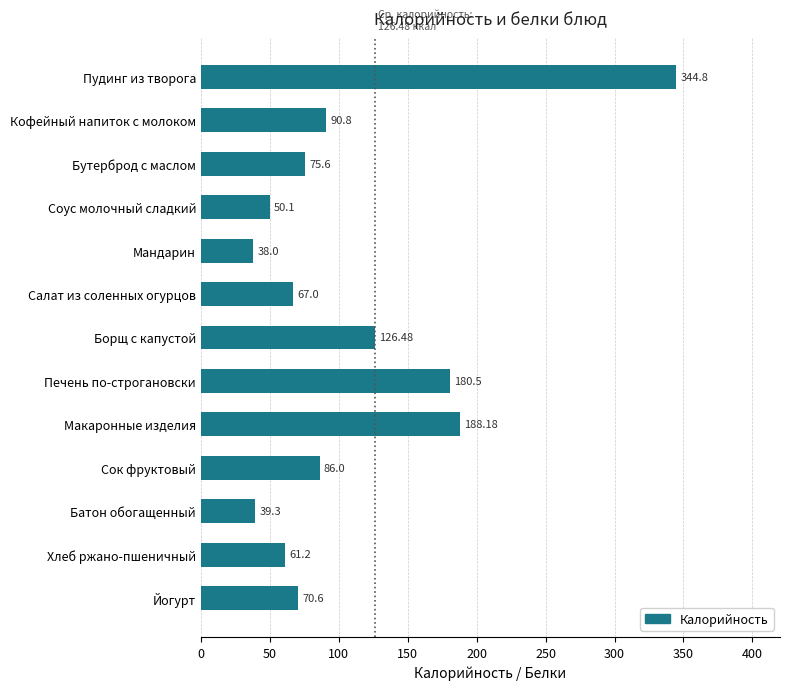

At which label is the value closest to 191?

Макаронные изделия